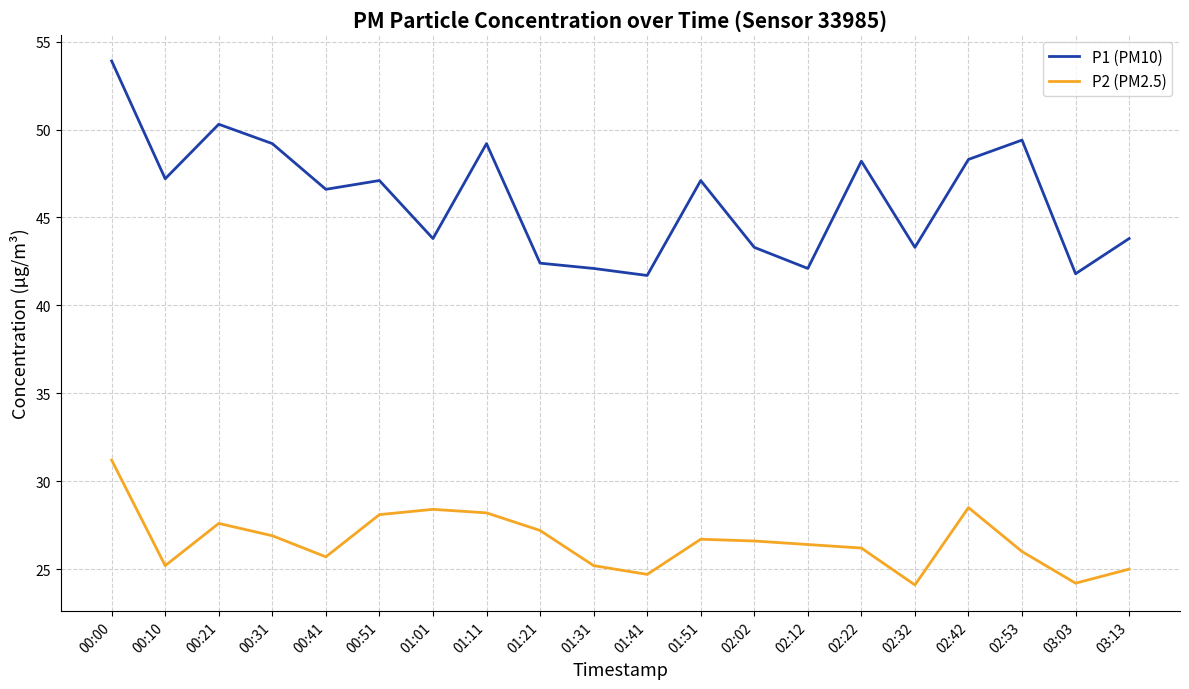

How many distinct data groups are displayed?

2